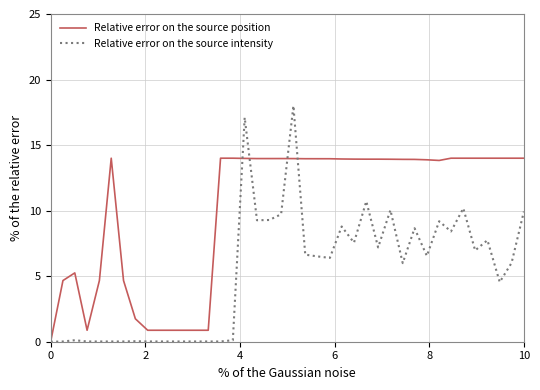

Rank the series by their average value, from lowest to highest.

Relative error on the source intensity, Relative error on the source position